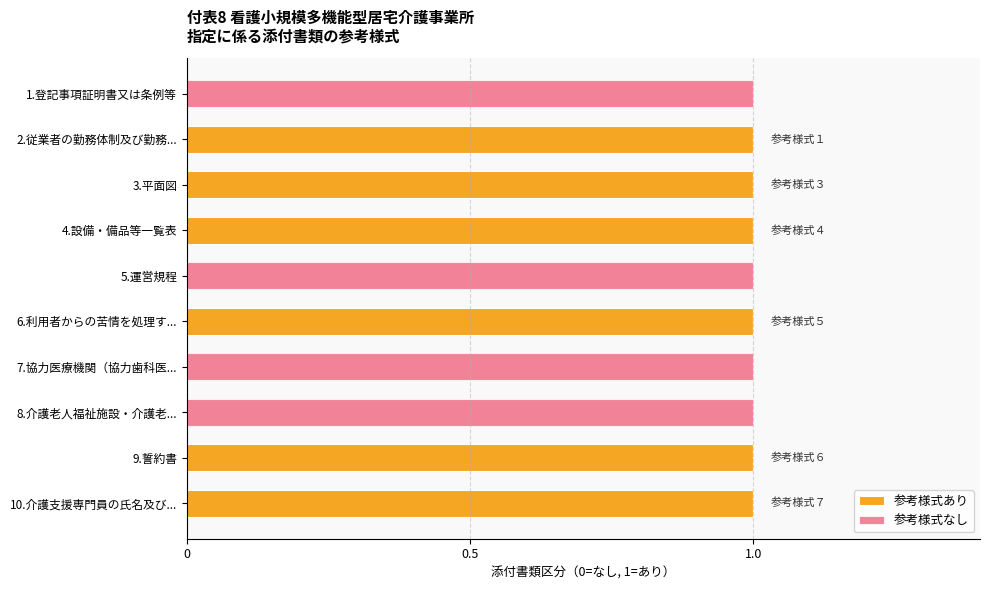

True or false: 参考様式あり has a value of 0 at 2.従業者の勤務体制及び勤務....

False